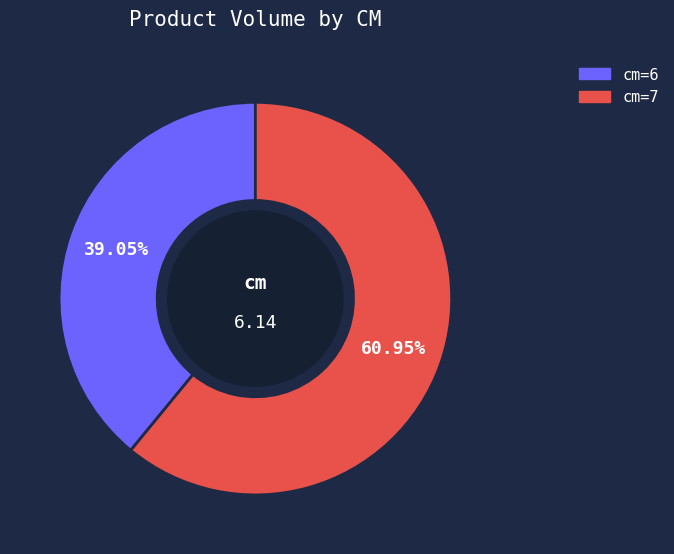

Count the number of slices in the pie.

2